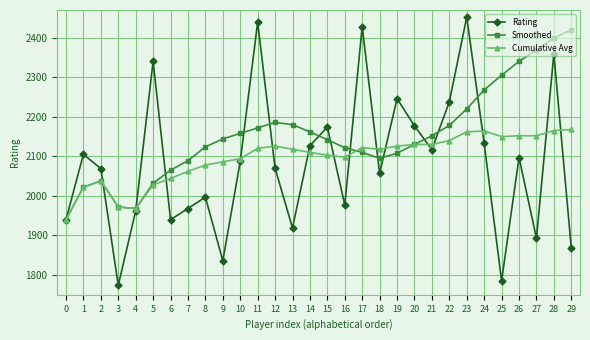

Which series changed the most between 8 and 17?

Rating